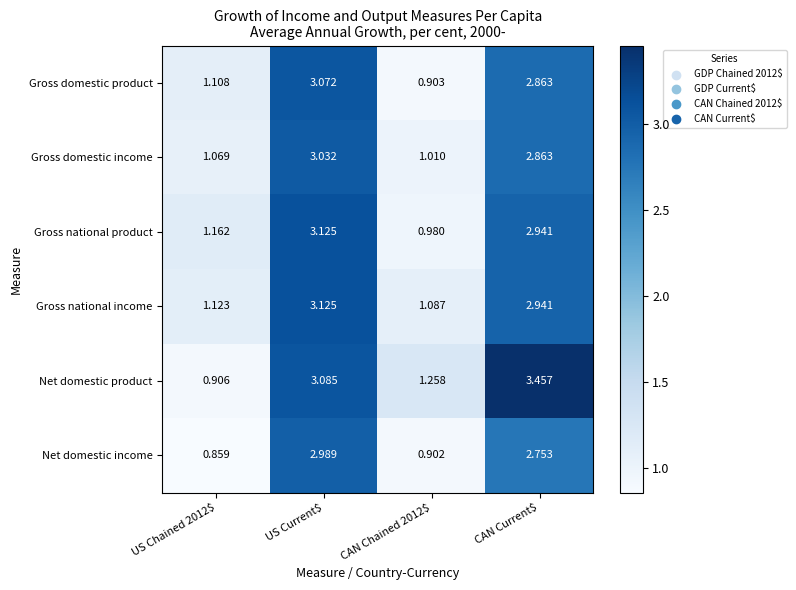

Which series has the largest range (max minus min)?

Net domestic product